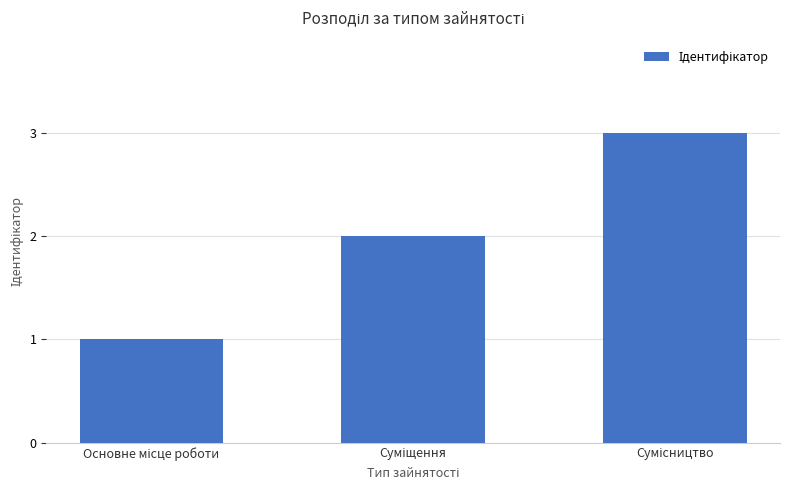

What is the smallest value displayed?

1